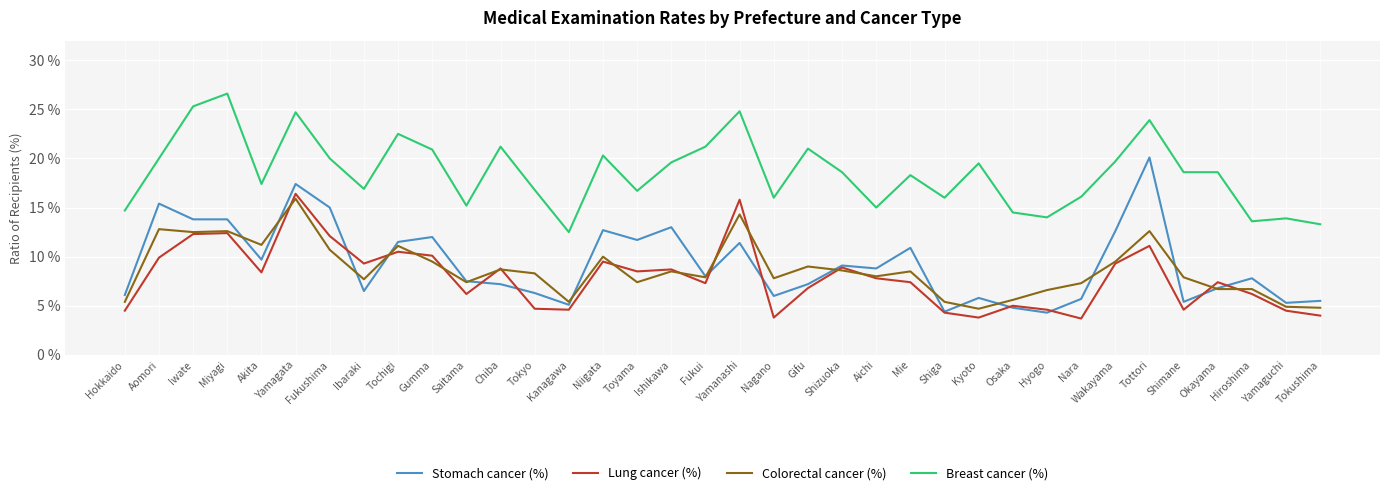

Is it true that Lung cancer (%) equals 5.8 at Toyama?

False